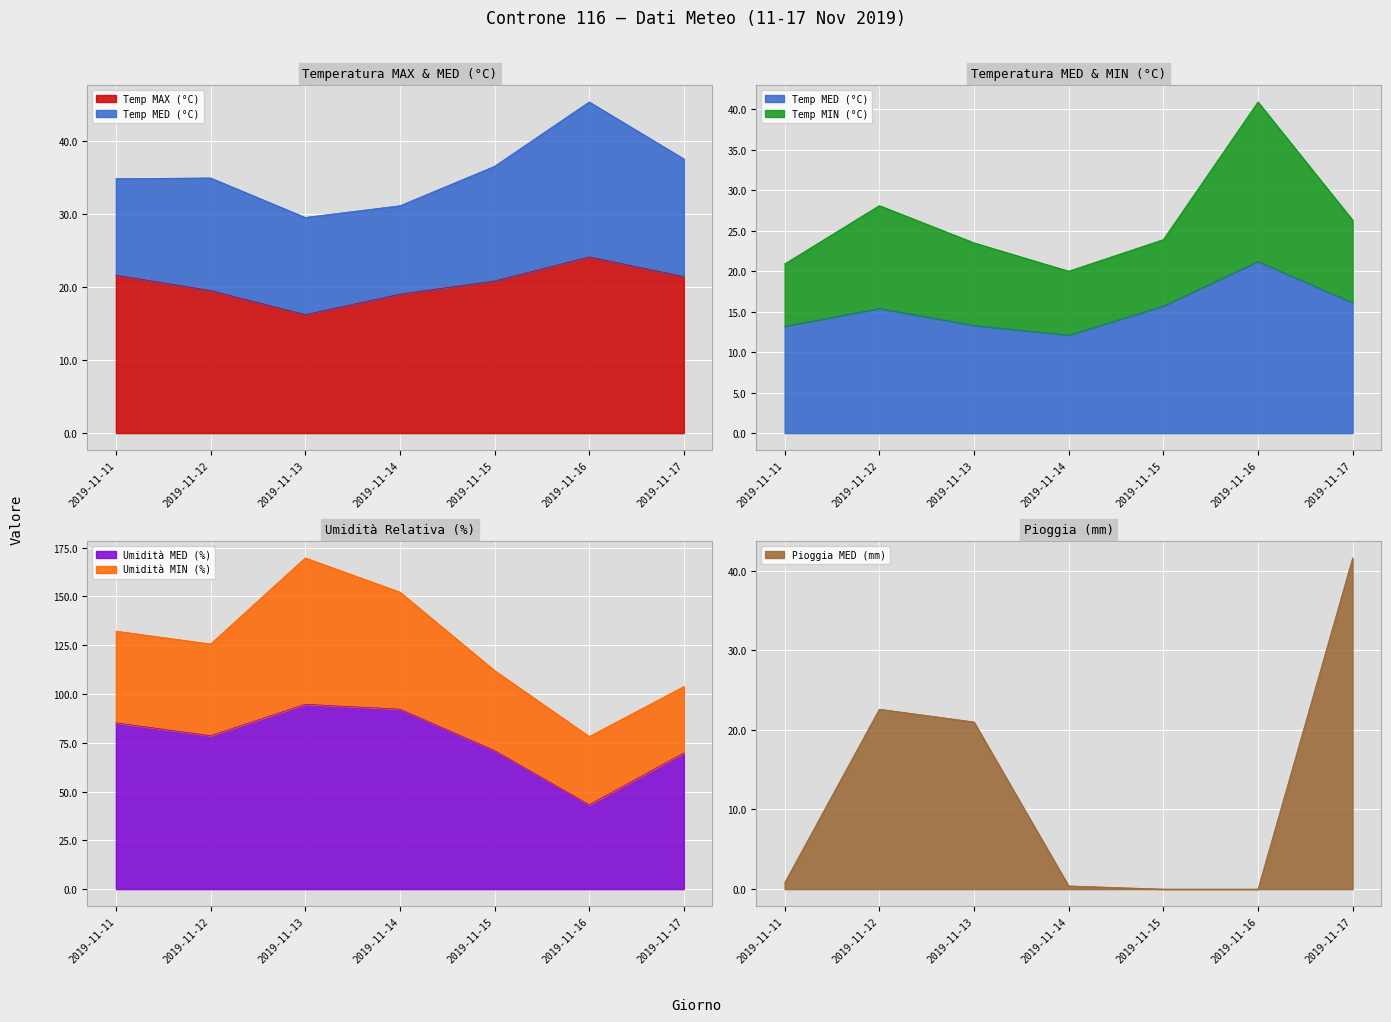

At which label does Umidità MED (%) reach its peak?

2019-11-13